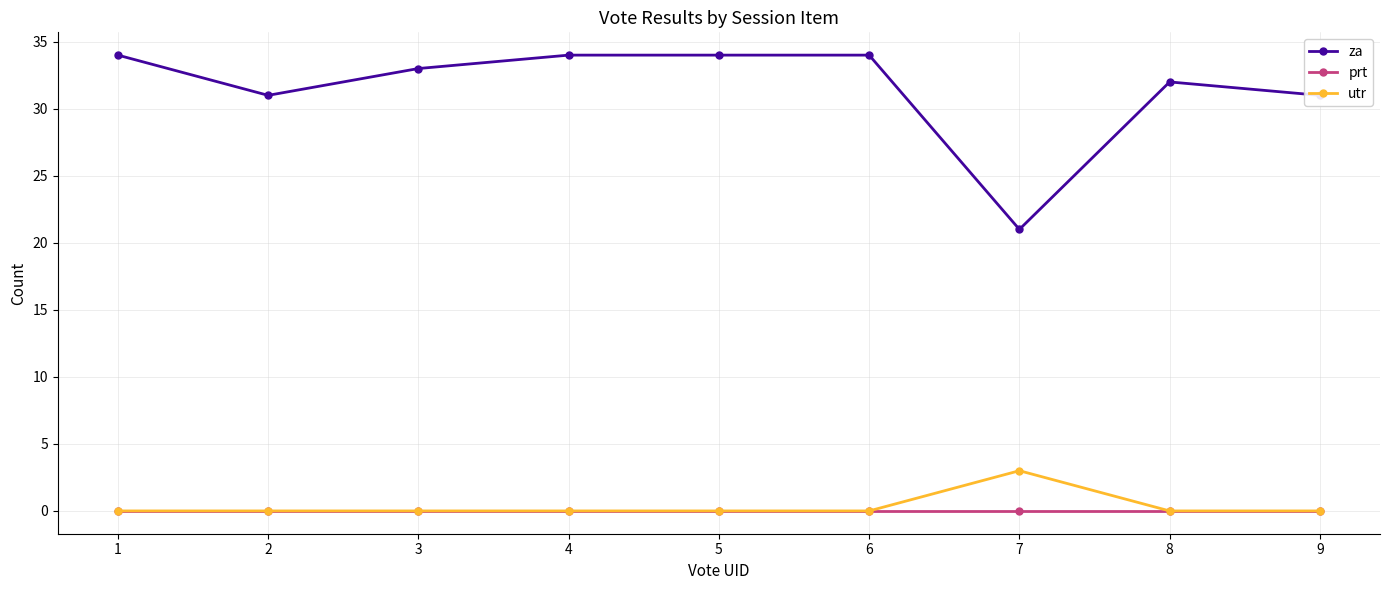

Which series has the largest range (max minus min)?

za